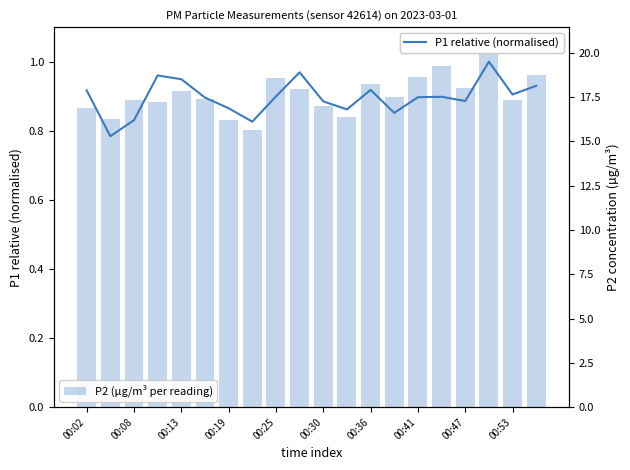

Reading left to right, transcribe all the data shown in this chart.

P1 relative (normalised): 0.9	0.8	0.8	1.0	0.9	0.9	0.9	0.8	0.9	1.0	0.9	0.9	0.9	0.9	0.9	0.9	0.9	1.0	0.9	0.9
P2 (µg/m³ per reading): 16.9	16.3	17.3	17.2	17.9	17.4	16.2	15.6	18.6	18.0	17.0	16.4	18.3	17.5	18.6	19.3	18.0	20.4	17.3	18.8